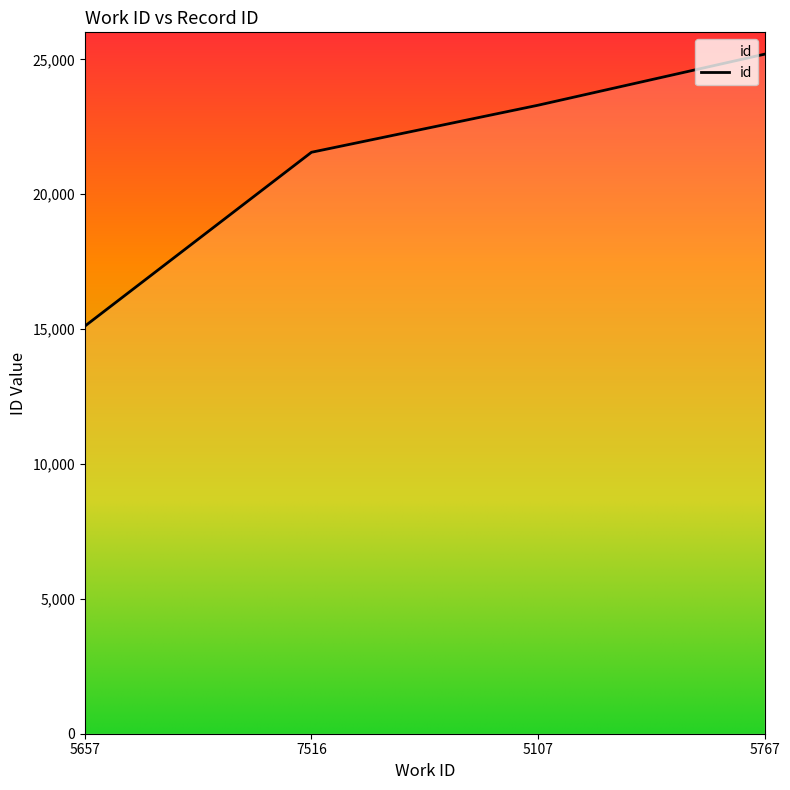

Reading left to right, what are all the values shown in this chart?

5657=15110	7516=21554	5107=23298	5767=25190